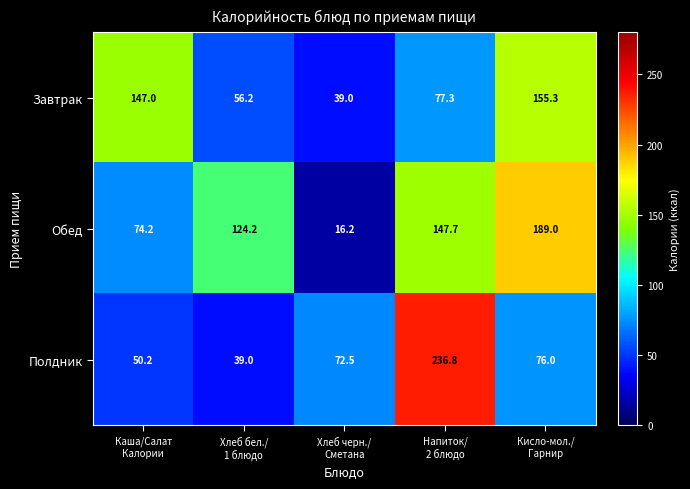

Which series has the largest total across all categories?

Обед